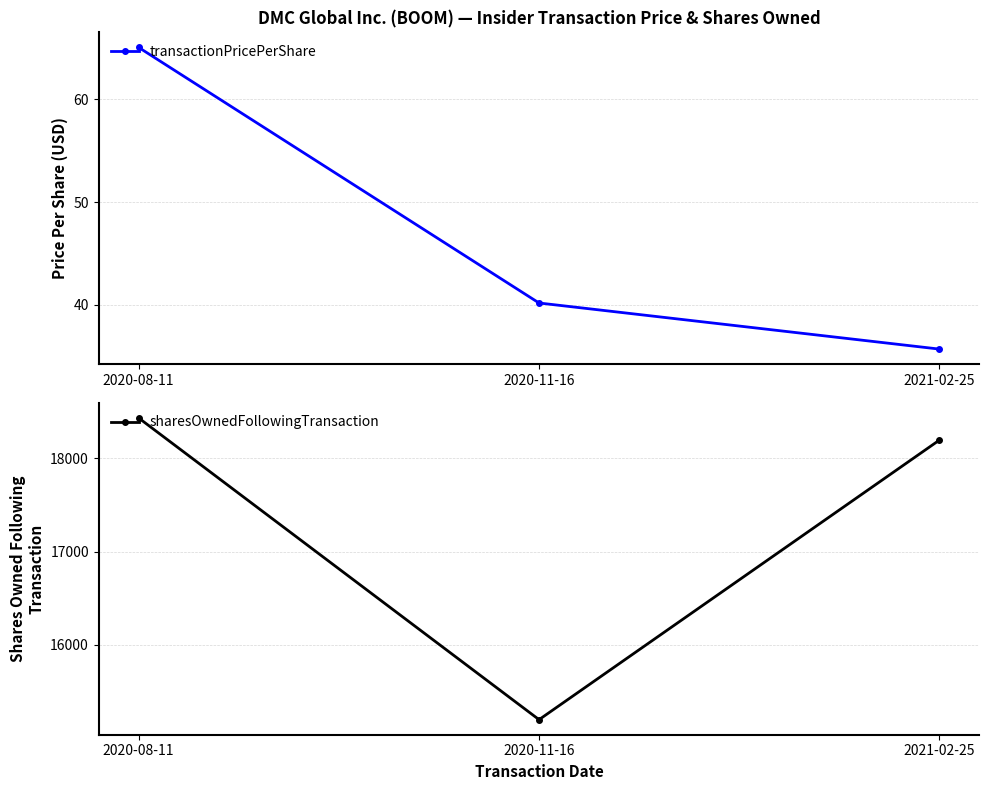

Reading left to right, what are all the values shown in this chart?

transactionPricePerShare: 65.1	40.2	35.7
sharesOwnedFollowingTransaction: 18434.0	15197.0	18197.0